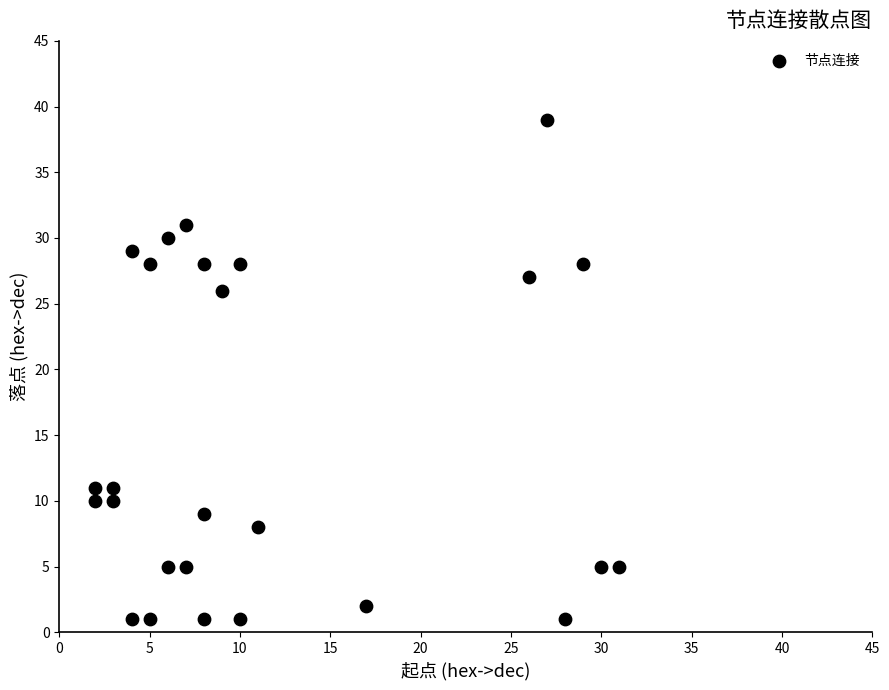

What is the range of X values (max minus min)?

29